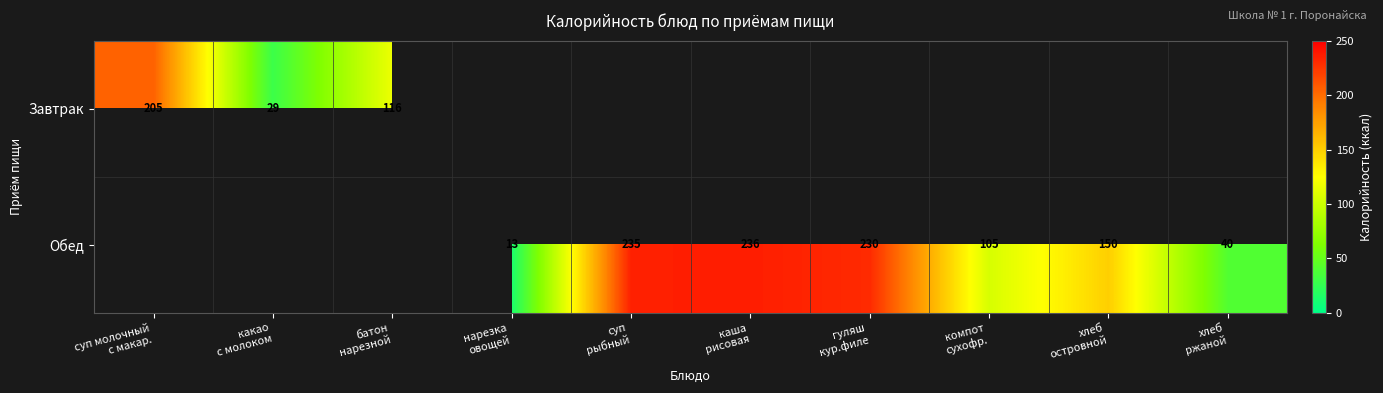

What is the difference between the maximum and minimum values in the Завтрак series?

176.0